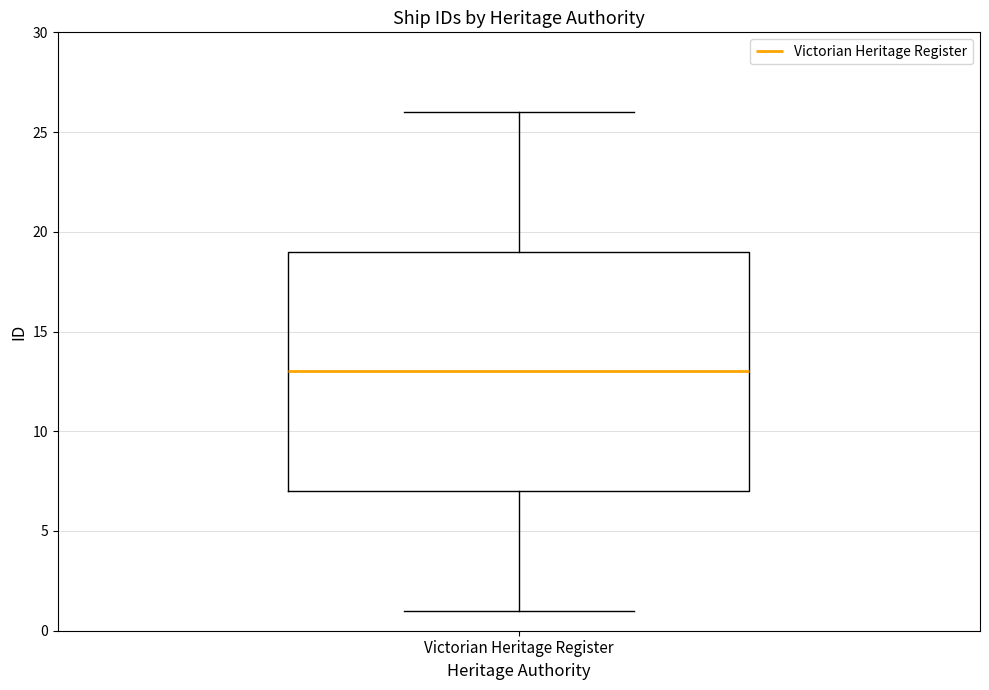

Where is the upper edge of the box for Victorian Heritage Register on the y-axis? The values are not printed on the chart, so give them approximately, as read against the axis.

19